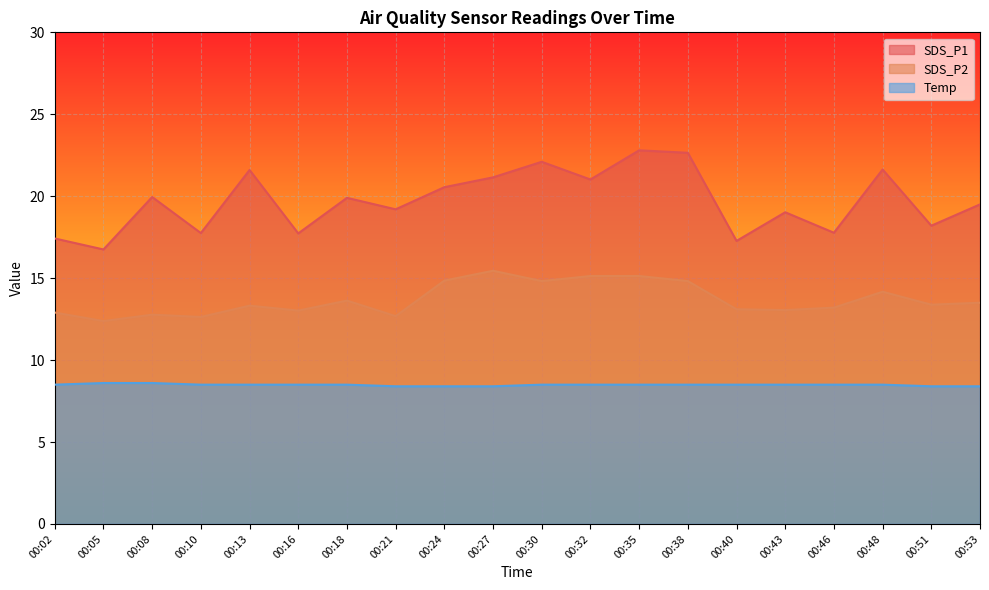

What is the value of the SDS_P2 point at the 10th from the left?

15.4